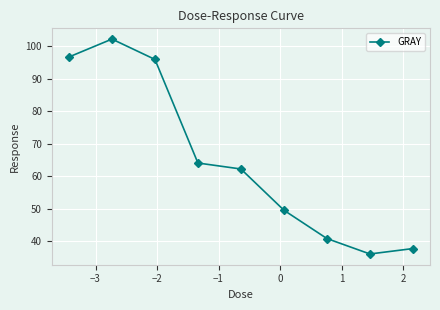

What is the minimum value shown in the chart?

36.1